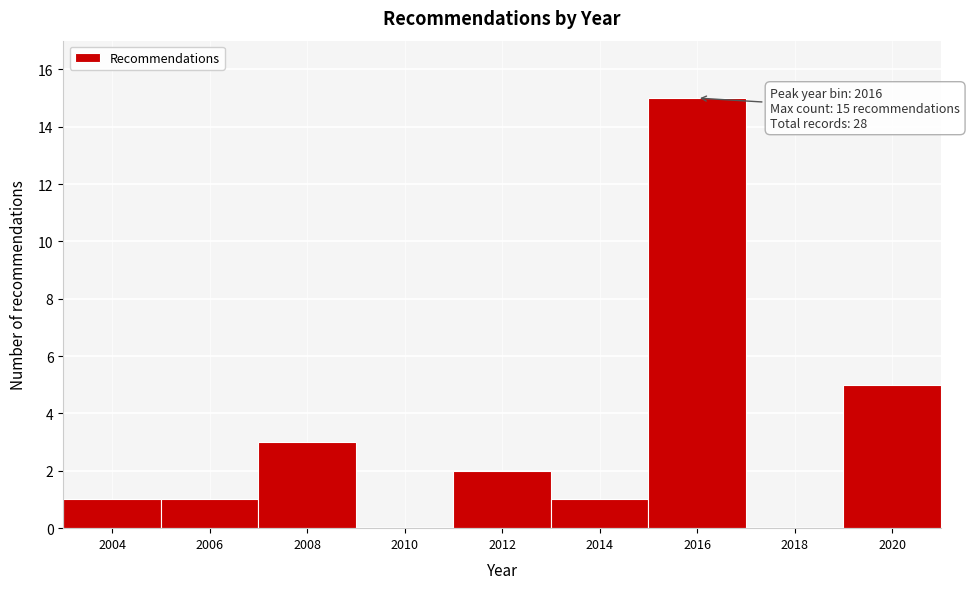

Reading left to right, transcribe all the data shown in this chart.

2004=1	2006=1	2008=3	2010=0	2012=2	2014=1	2016=15	2018=0	2020=5